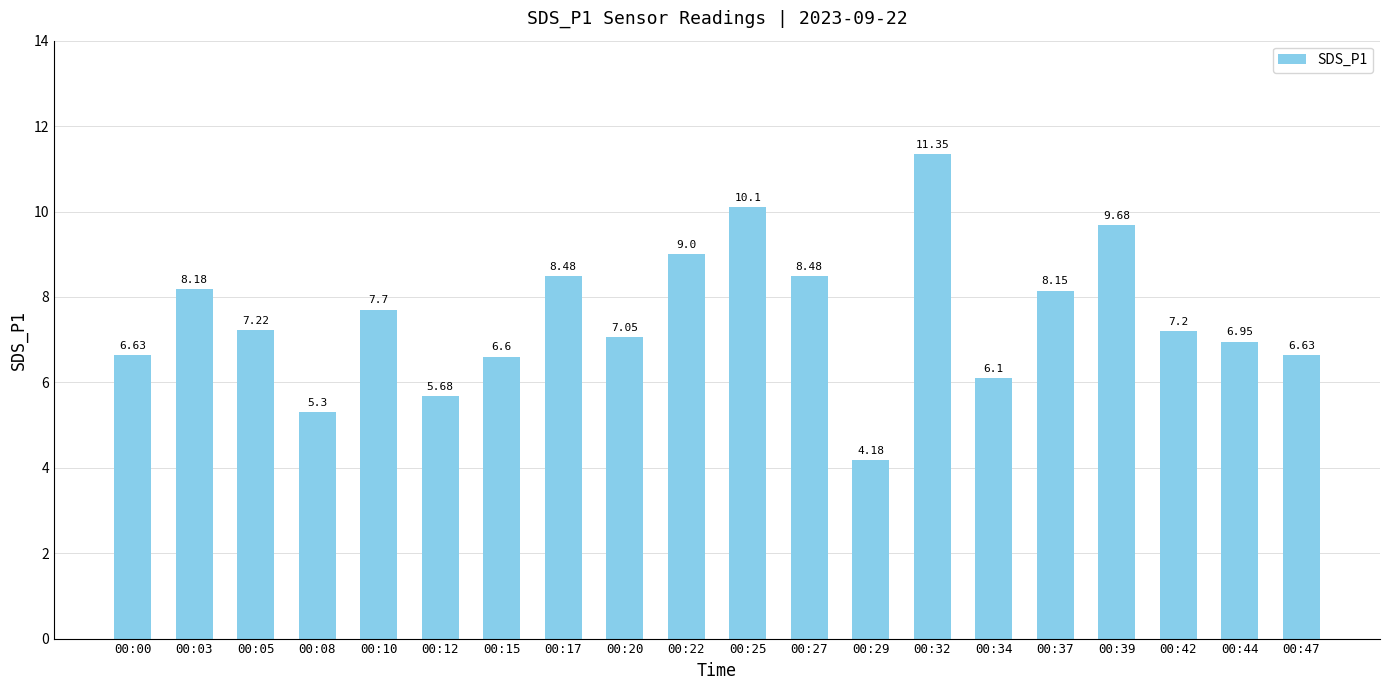

Between 00:03 and 00:39, which is larger?

00:39